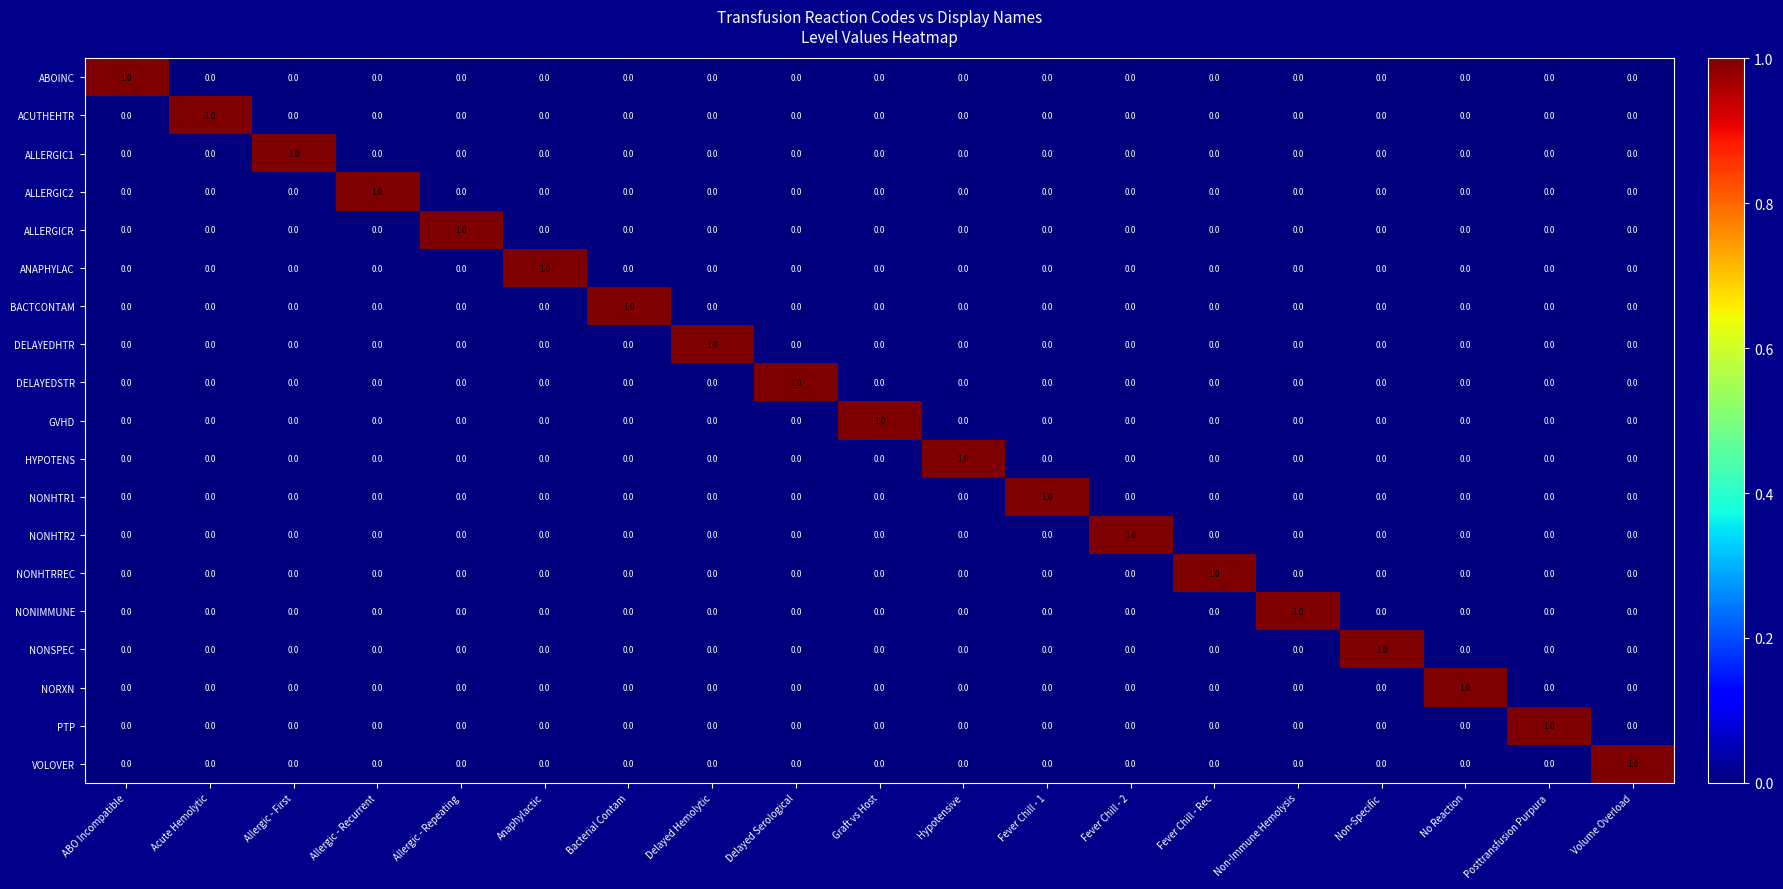

The value of ABOINC at No Reaction is -1. True or false?

False